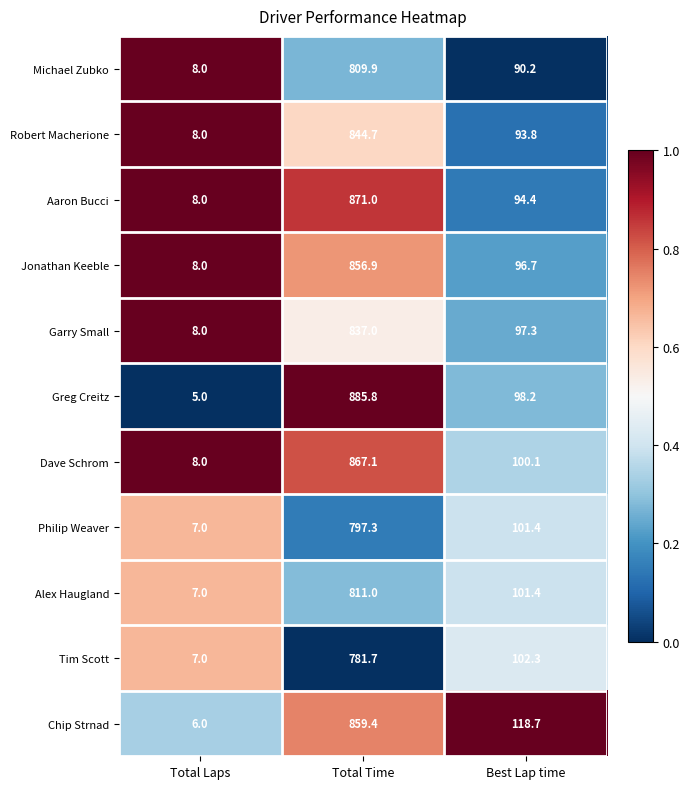

How many series are shown in this chart?

11